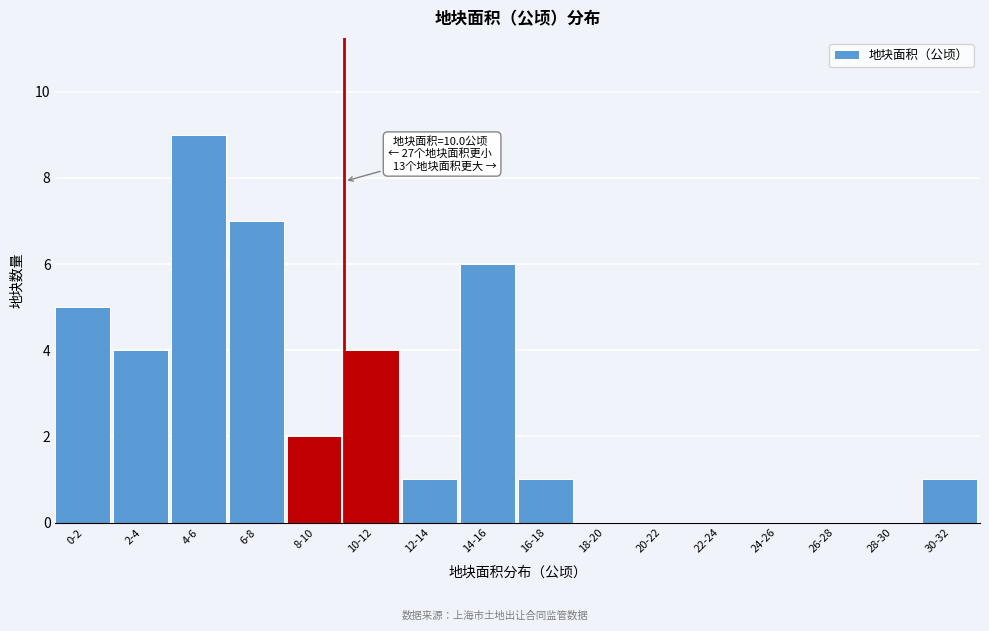

Reading left to right, list all the values displayed in this chart.

0-2=5	2-4=4	4-6=9	6-8=7	8-10=2	10-12=4	12-14=1	14-16=6	16-18=1	18-20=0	20-22=0	22-24=0	24-26=0	26-28=0	28-30=0	30-32=1